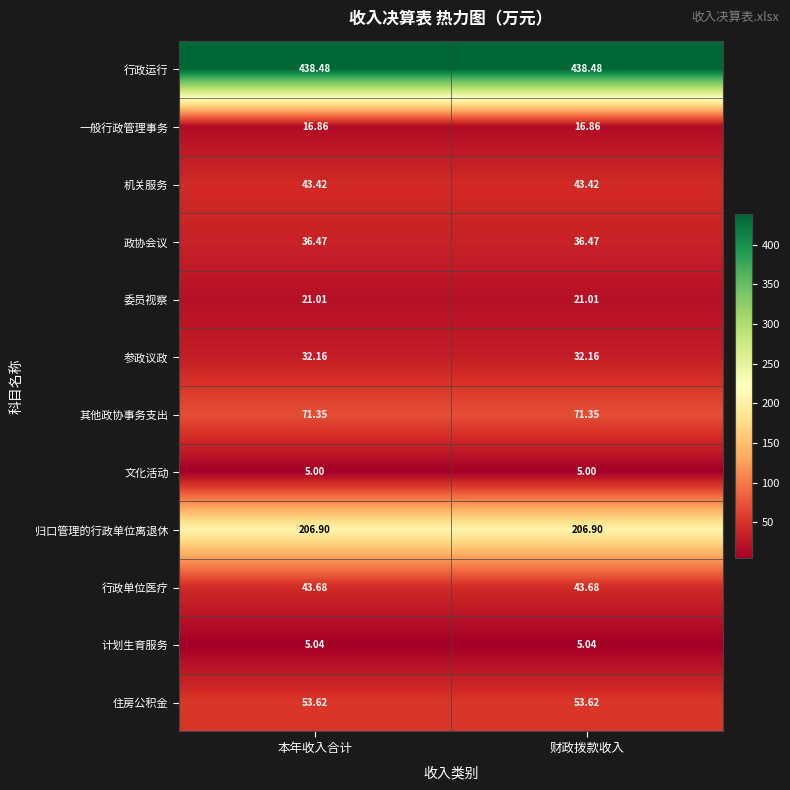

At how many categories does at least one series exceed 88?

2